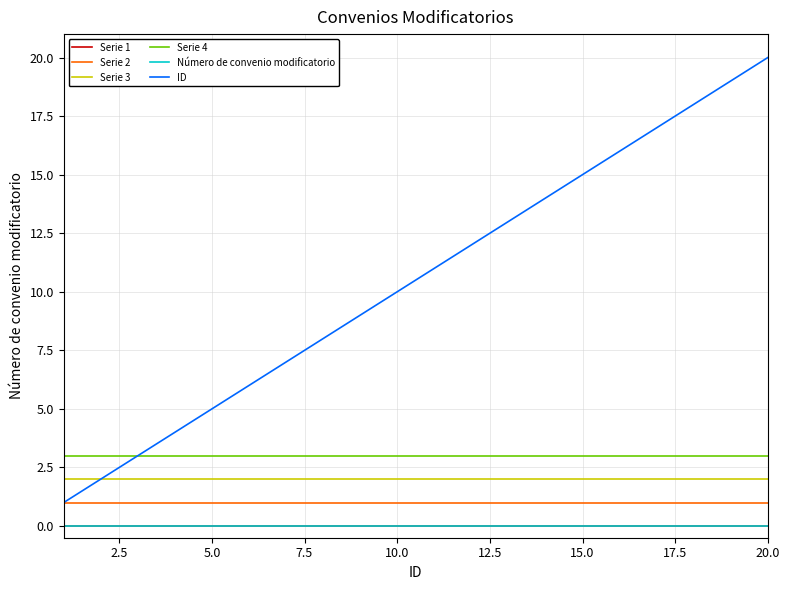

True or false: Serie 1 and Serie 4 cross at least once.

False